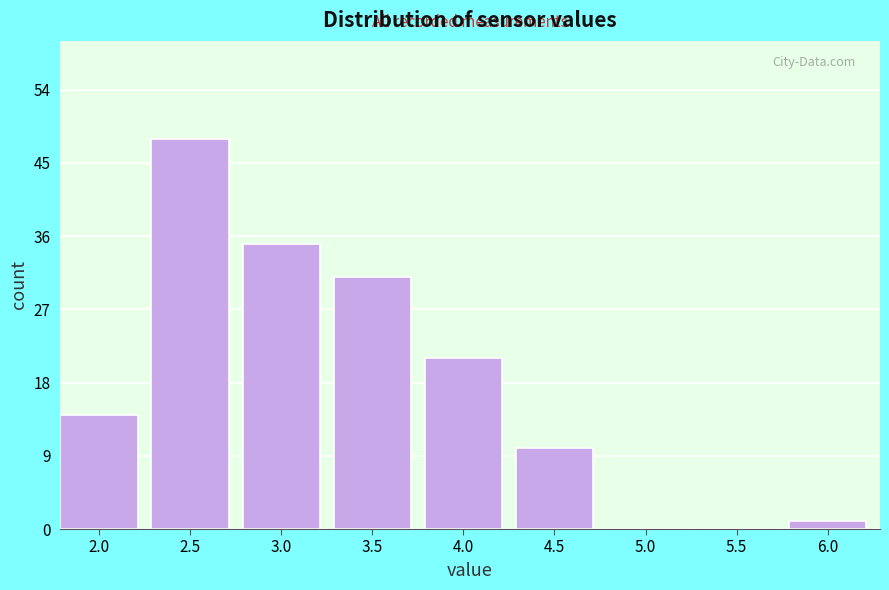

Reading left to right, transcribe all the data shown in this chart.

2.0=14	2.5=48	3.0=35	3.5=31	4.0=21	4.5=10	5.0=0	5.5=0	6.0=1